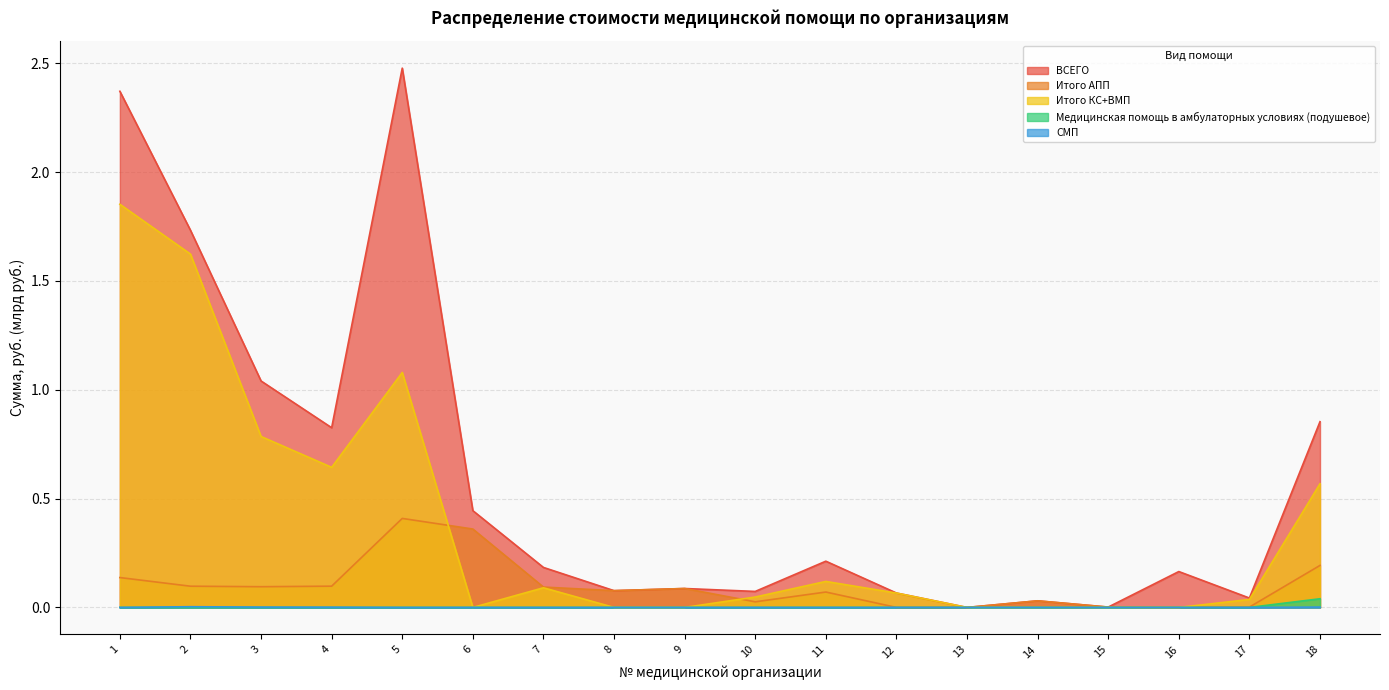

The value of Итого КС+ВМП at 14 is -0.9. True or false?

False